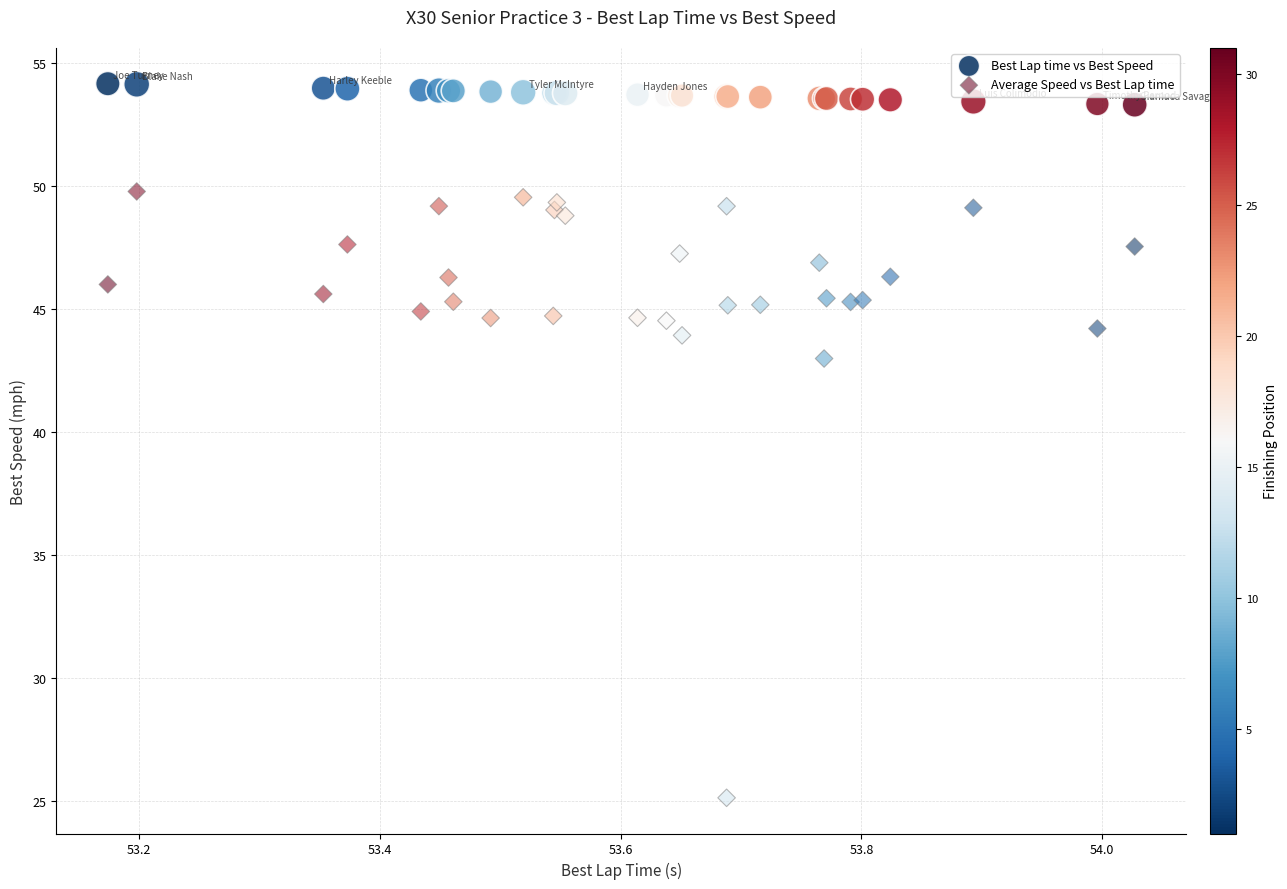

Which series contains the highest Y value?

Best Lap time vs Best Speed